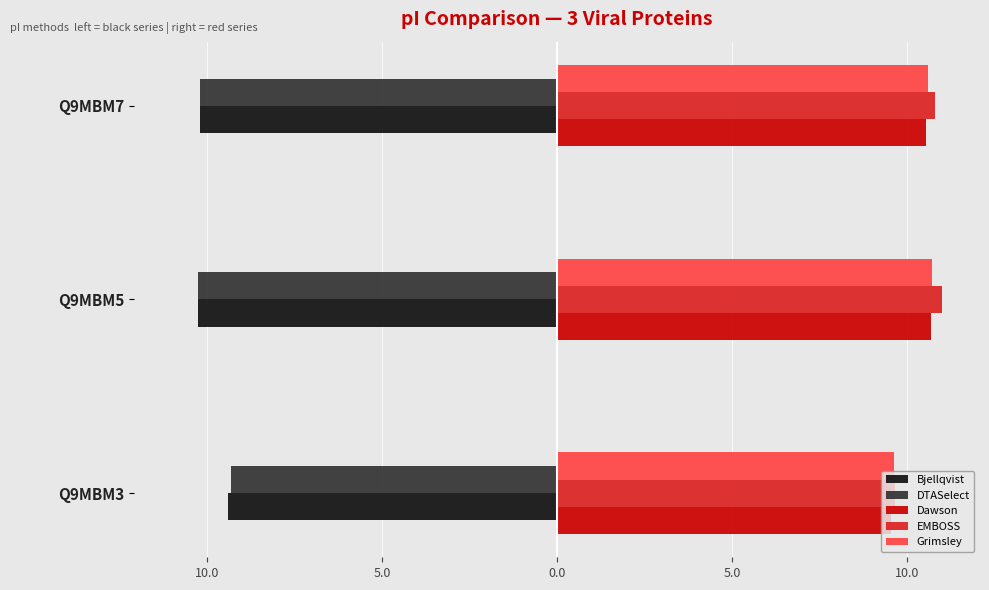

What are all the series names shown in the legend?

Bjellqvist, DTASelect, Dawson, EMBOSS, Grimsley